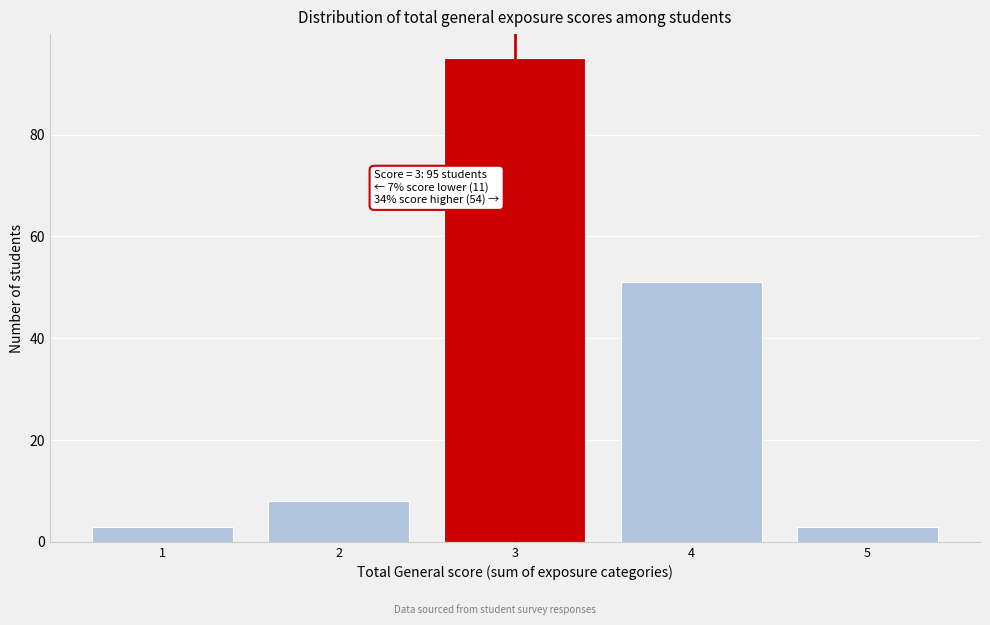

Over which range of the x-axis is the bar tallest?

2.5 to 3.5